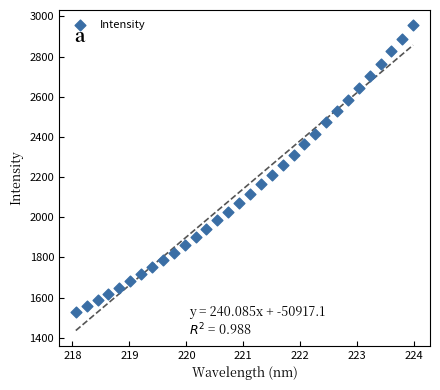

What is the range of X values (max minus min)?

5.9